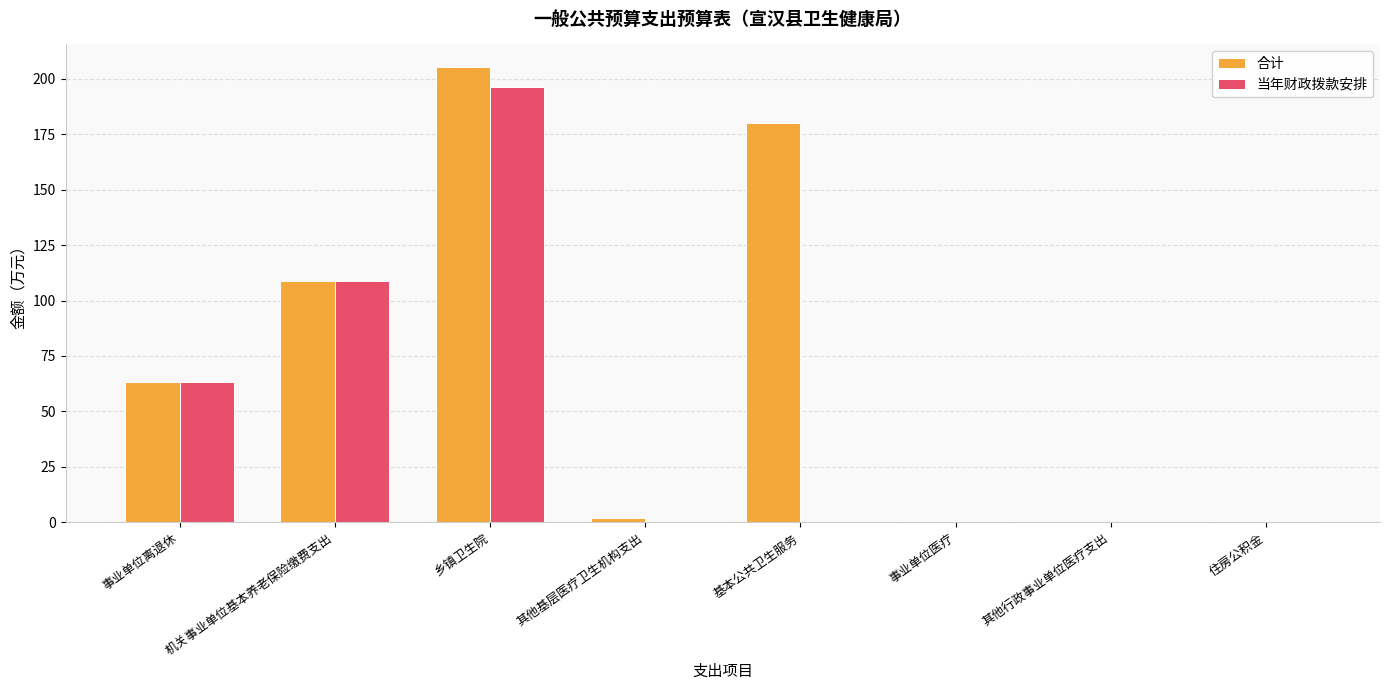

What is the sum of the 当年财政拨款安排 values at 乡镇卫生院 and 机关事业单位基本养老保险缴费支出?

304.9